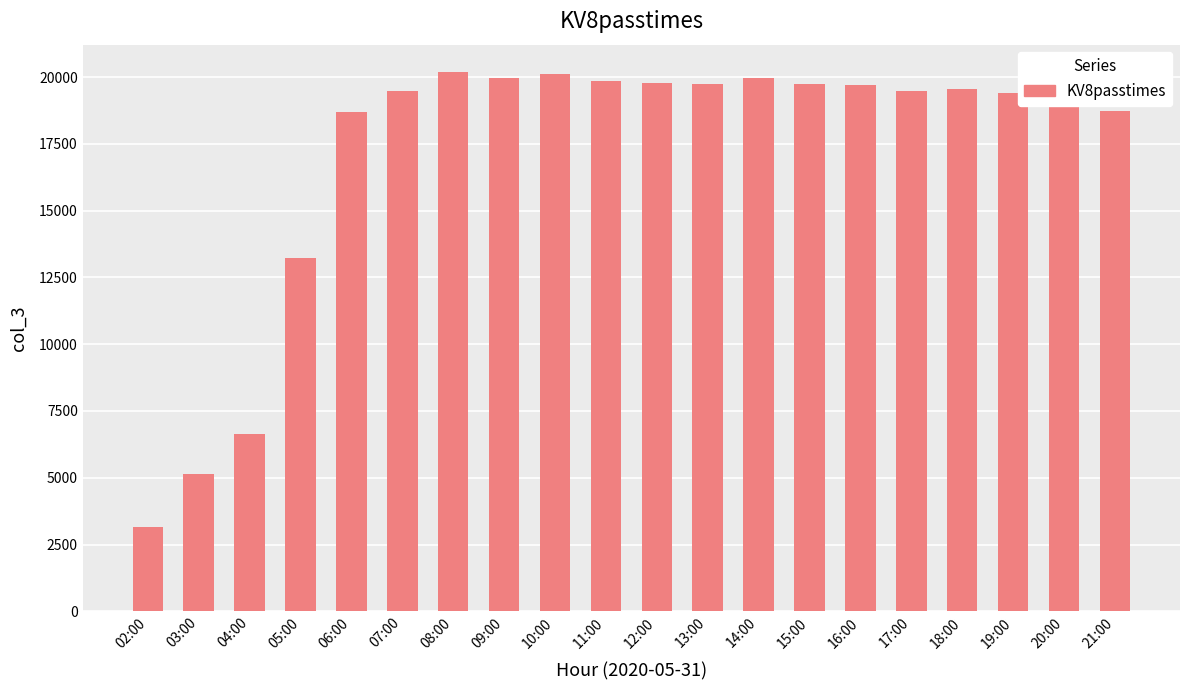

The value at 13:00 is 26644. True or false?

False